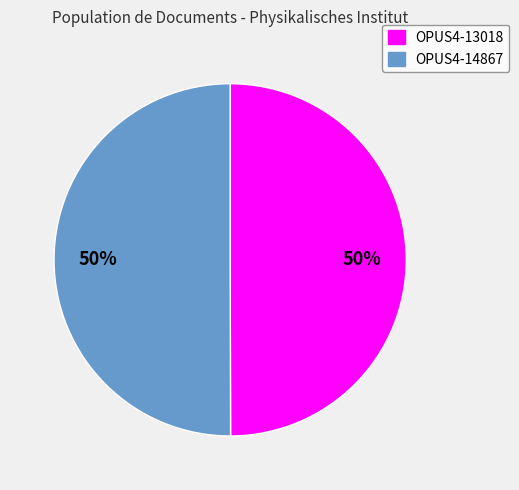

To the nearest percent, what is the average slice percentage?

50%